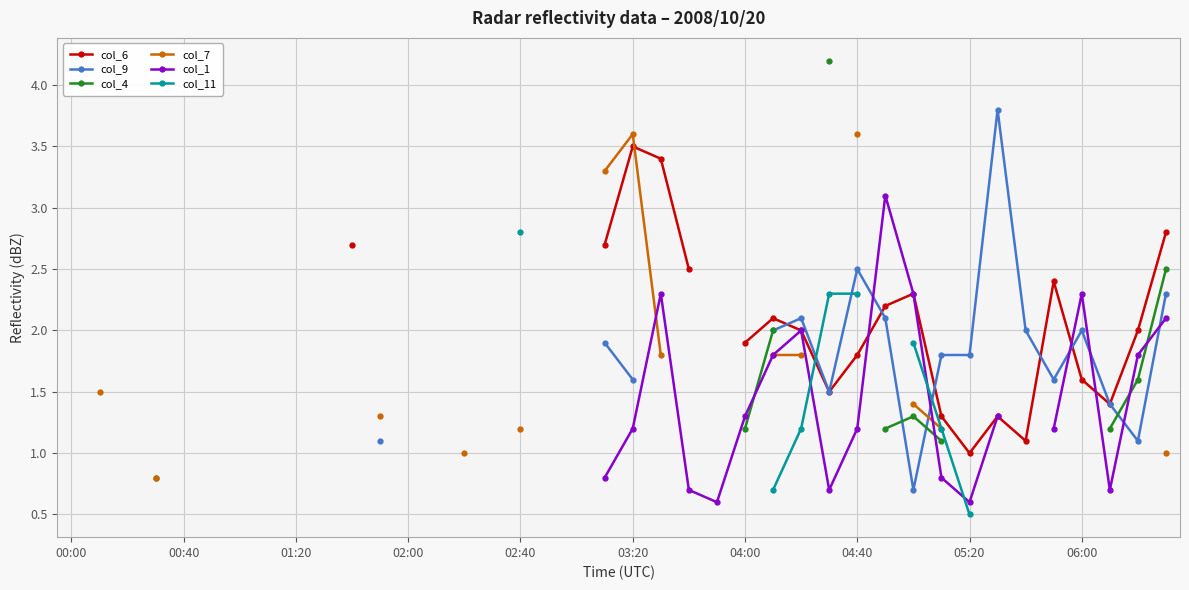

How many data points in col_6 are above 1?

20